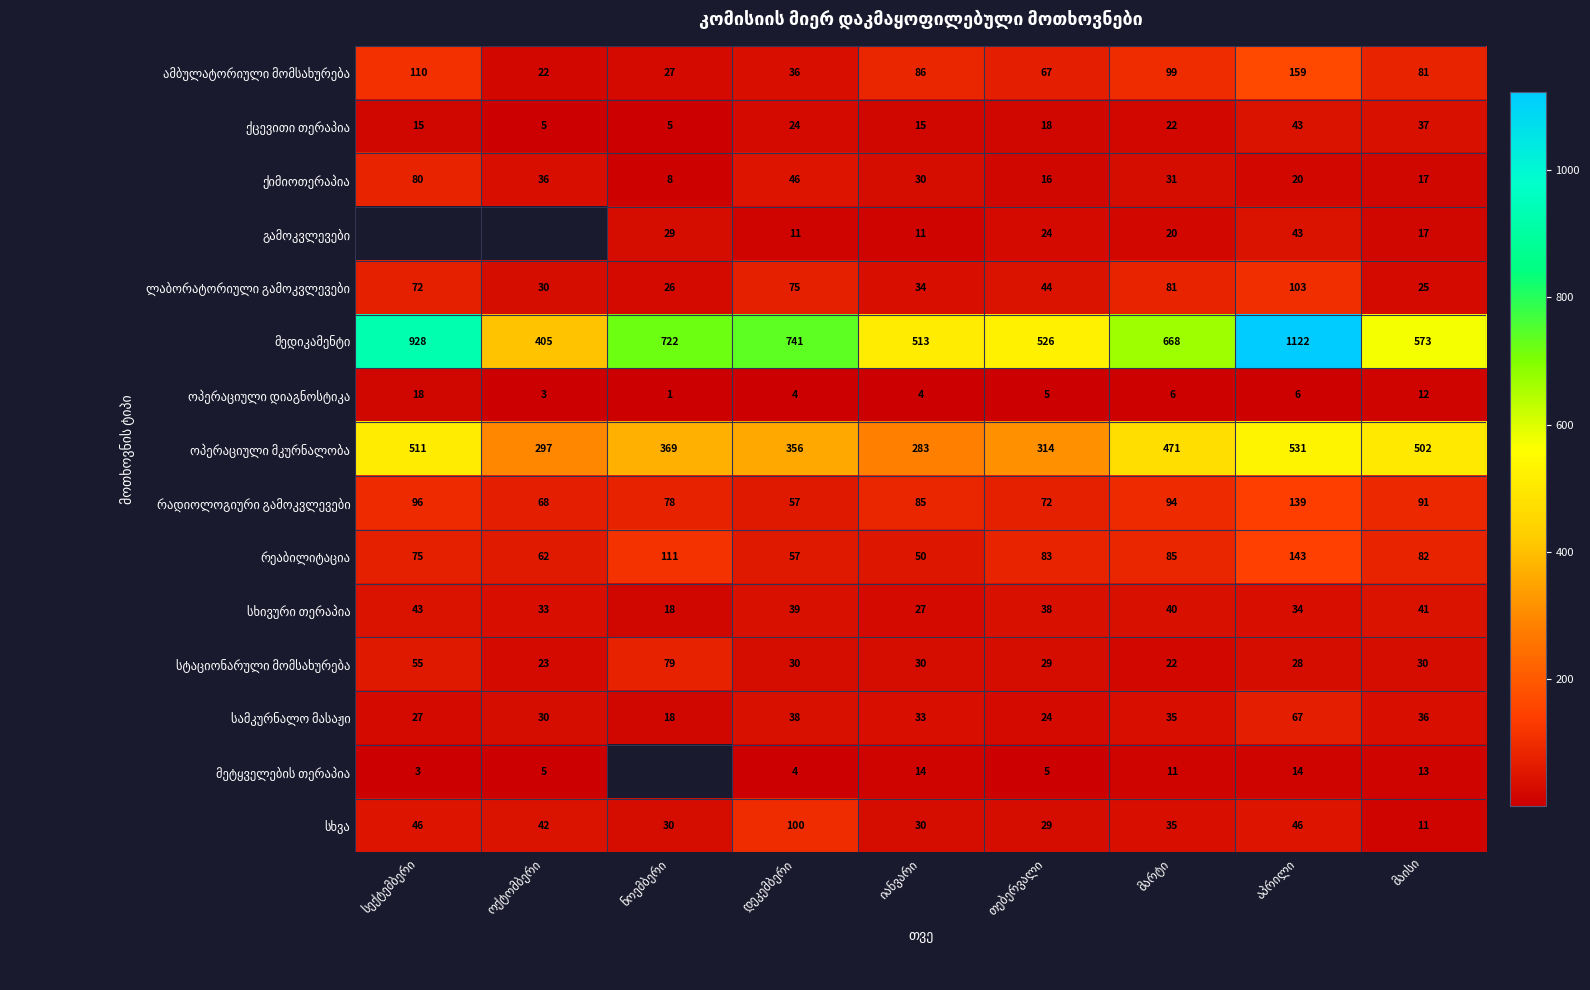

Rank the series at მარტი from highest to lowest value.

მედიკამენტი, ოპერაციული მკურნალობა, ამბულატორიული მომსახურება, რადიოლოგიური გამოკვლევები, რეაბილიტაცია, ლაბორატორიული გამოკვლევები, სხივური თერაპია, სამკურნალო მასაჟი, სხვა, ქიმიოთერაპია, ქცევითი თერაპია, სტაციონარული მომსახურება, გამოკვლევები, მეტყველების თერაპია, ოპერაციული დიაგნოსტიკა